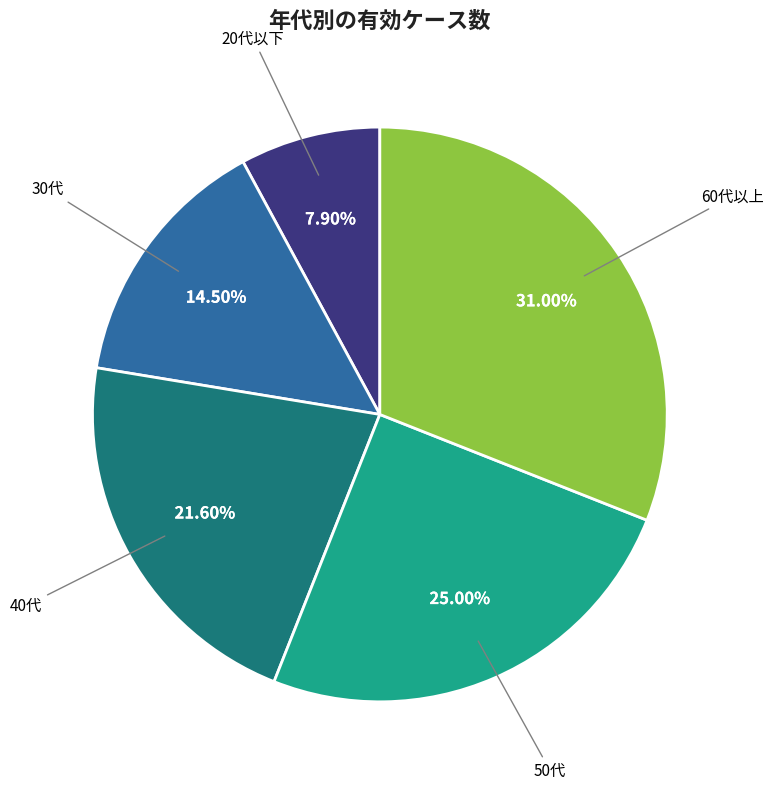

Does any single category account for the majority?

No